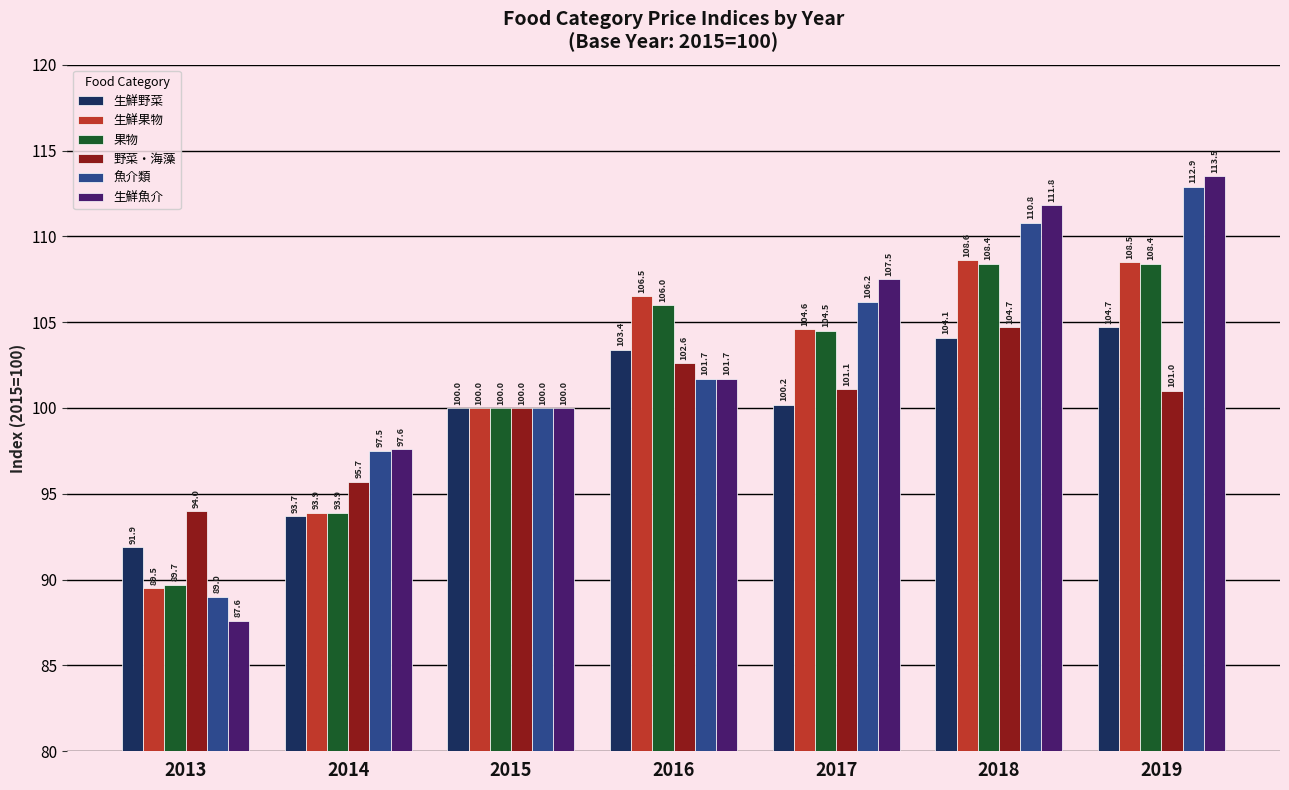

What is the value of the 生鮮魚介 bar at the 6th from the left?

111.8